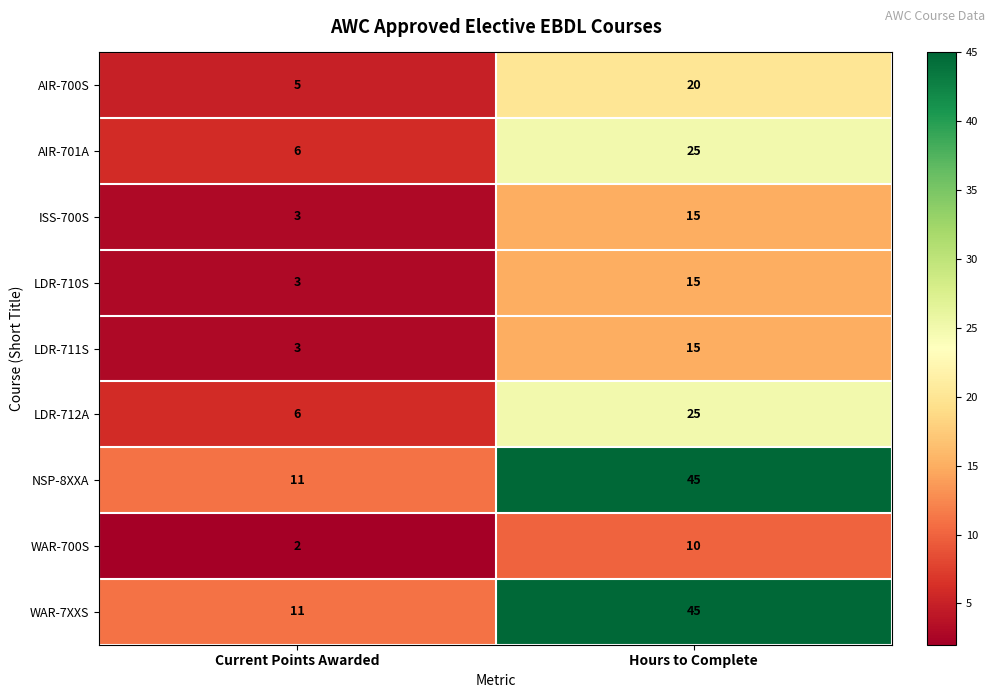

At which label is AIR-701A closest to 15?

Current Points Awarded